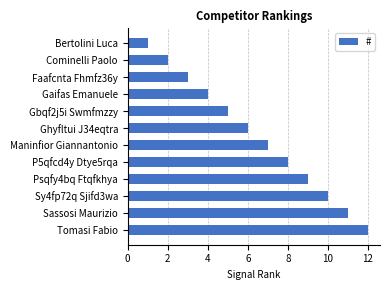

The chart shows a value of 12 at Tomasi Fabio. True or false?

True